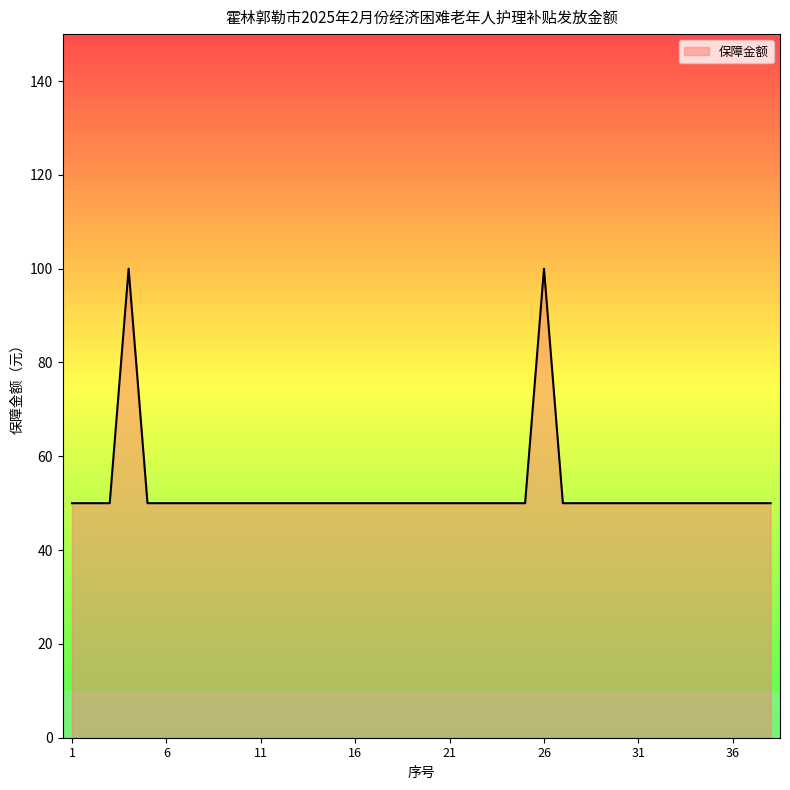

What is the minimum value shown in the chart?

50